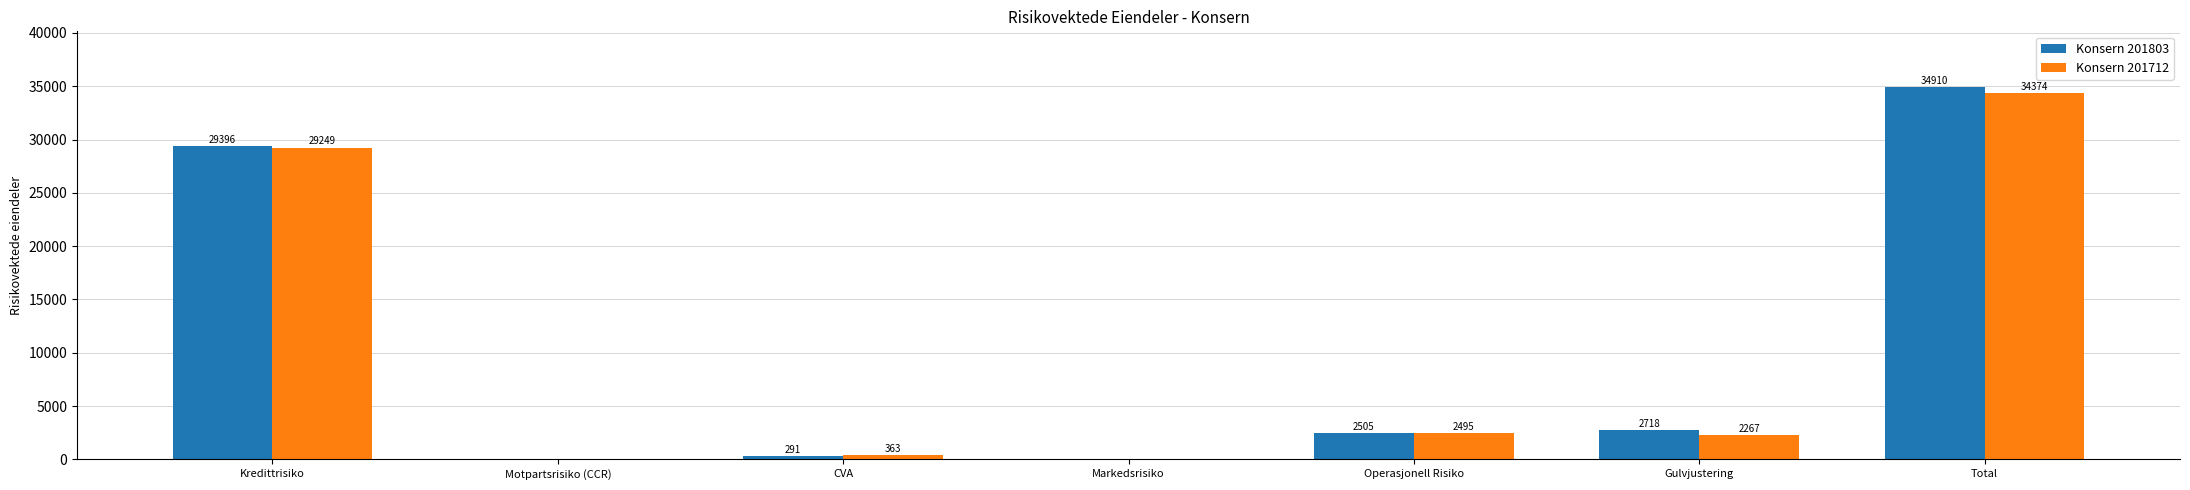

Which series changed the most between Kredittrisiko and Operasjonell Risiko?

Konsern 201803